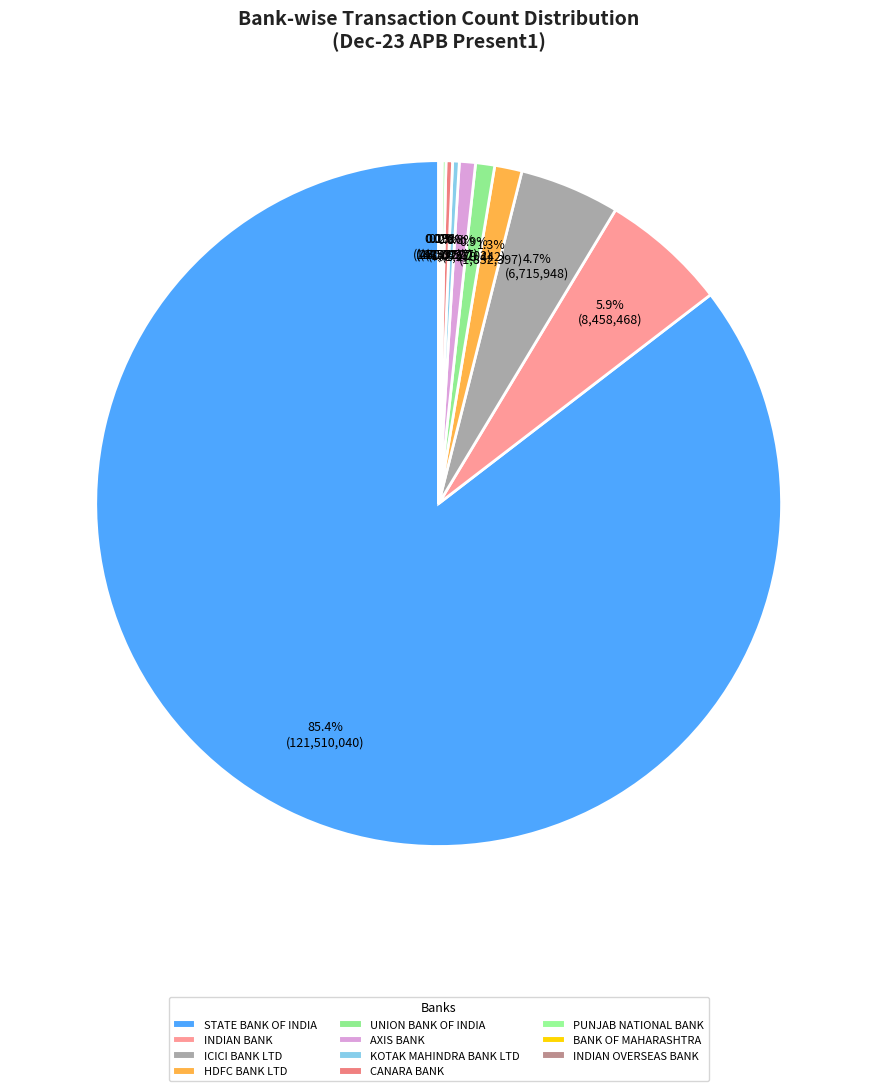

What is the smallest slice in the pie chart?

INDIAN OVERSEAS BANK